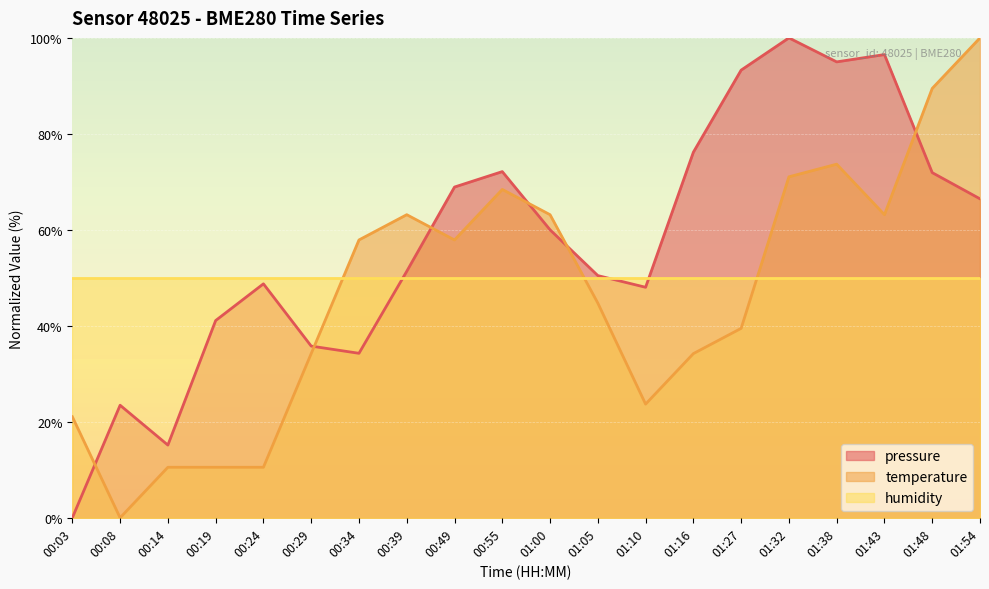

True or false: temperature has a value of 71.1 at 01:32.

True